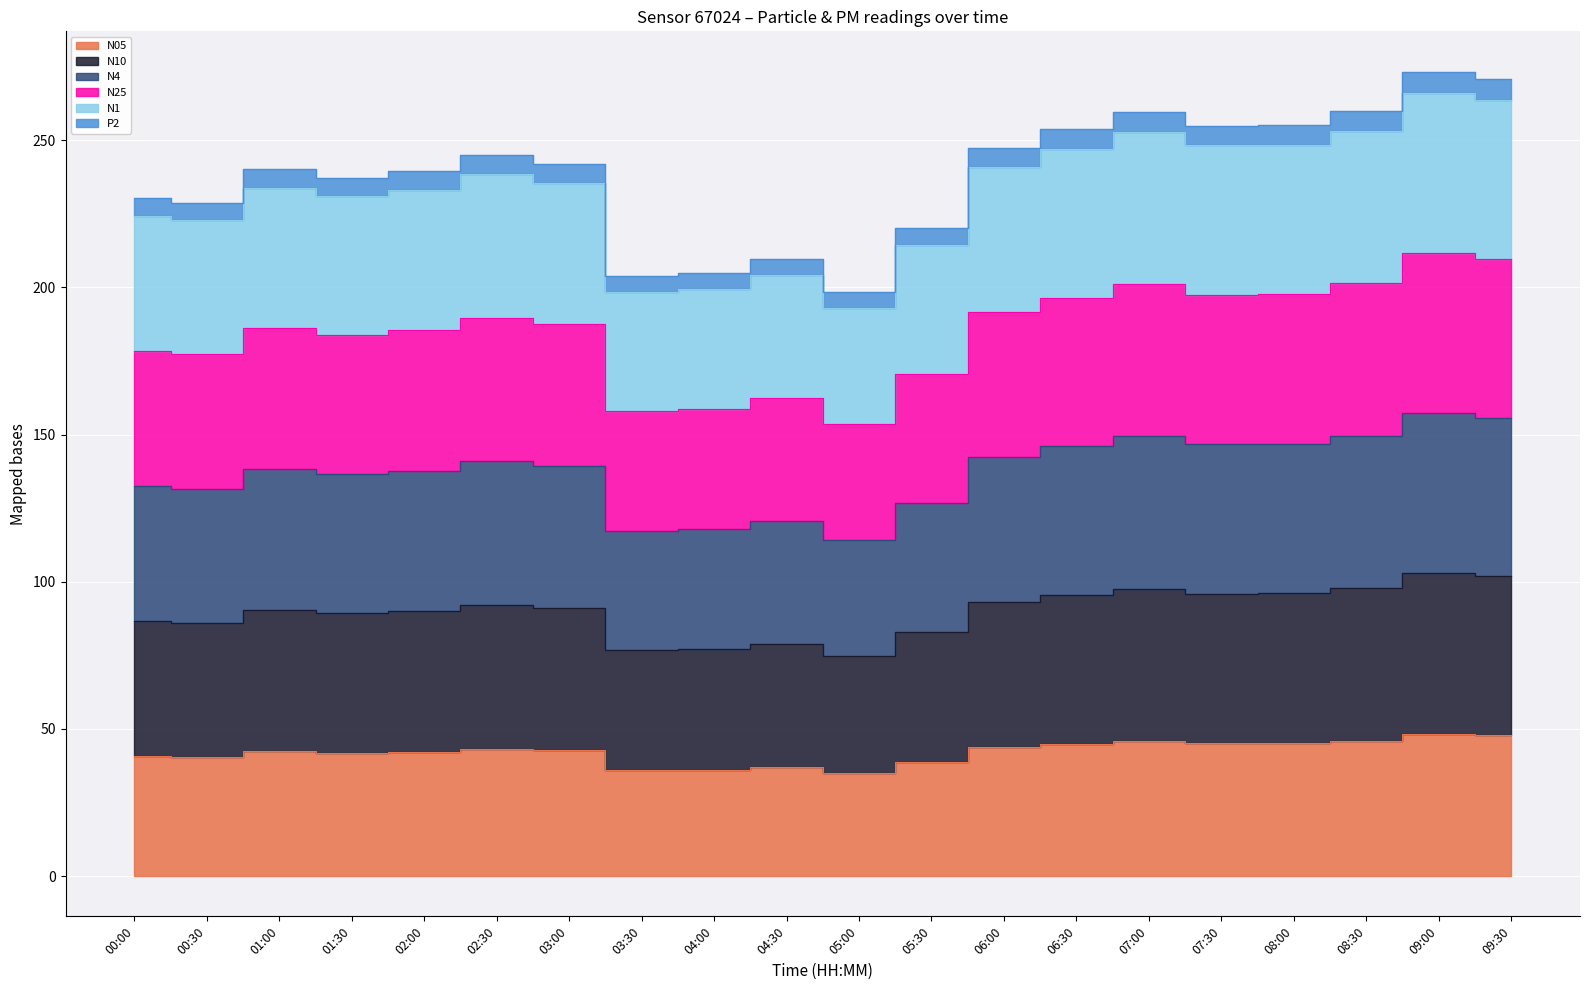

Which series has the largest range (max minus min)?

N10